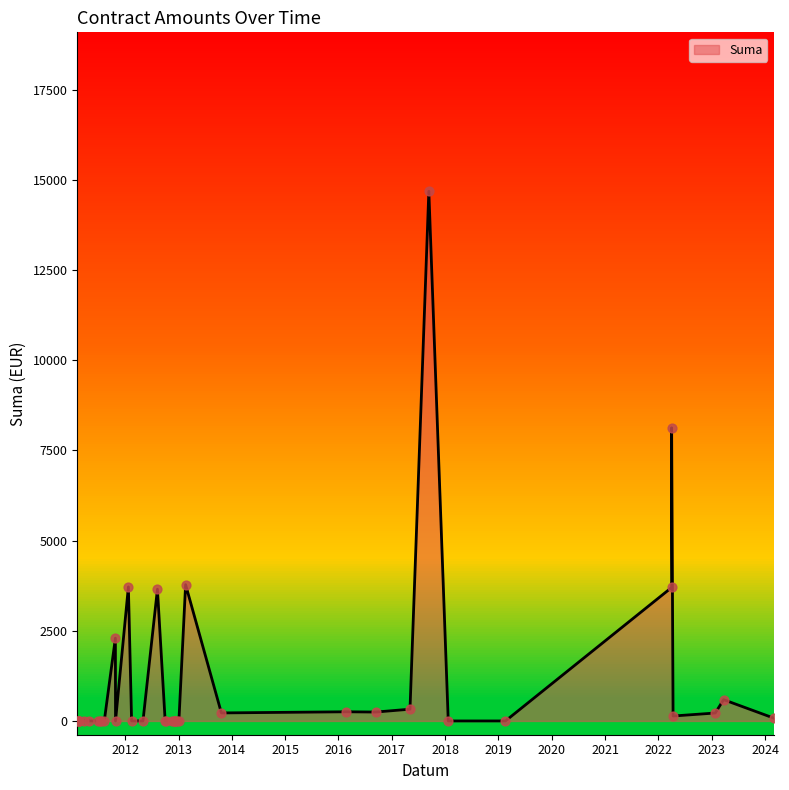

What is the change in value from 2013-02-18 to 2011-10-26?

-1484.2